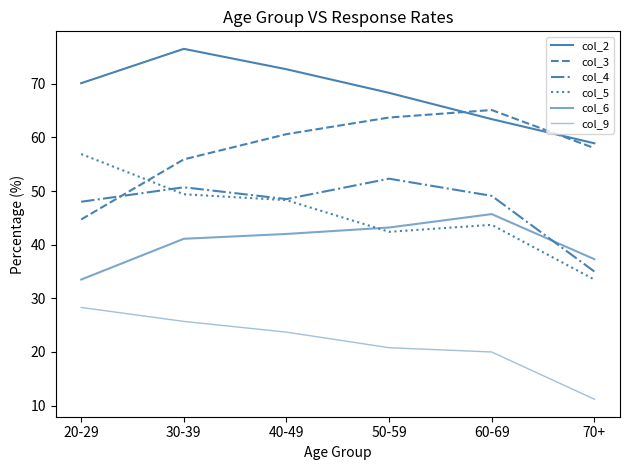

How many lines are shown in the chart?

6